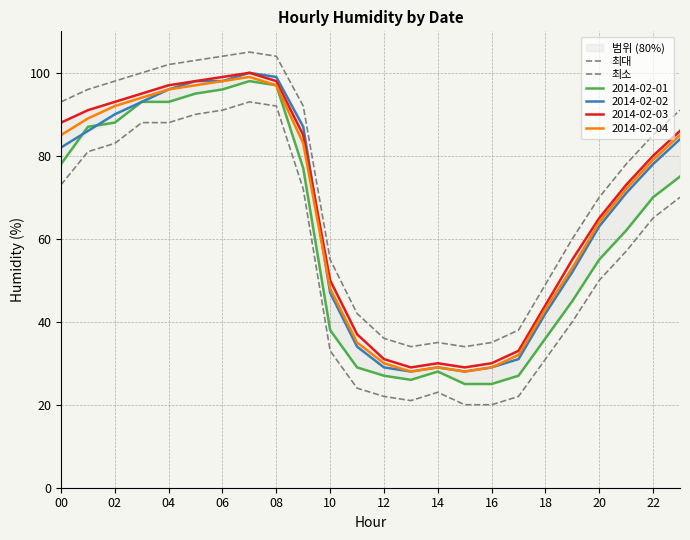

How many interior local valleys does the 최대 series have?

2